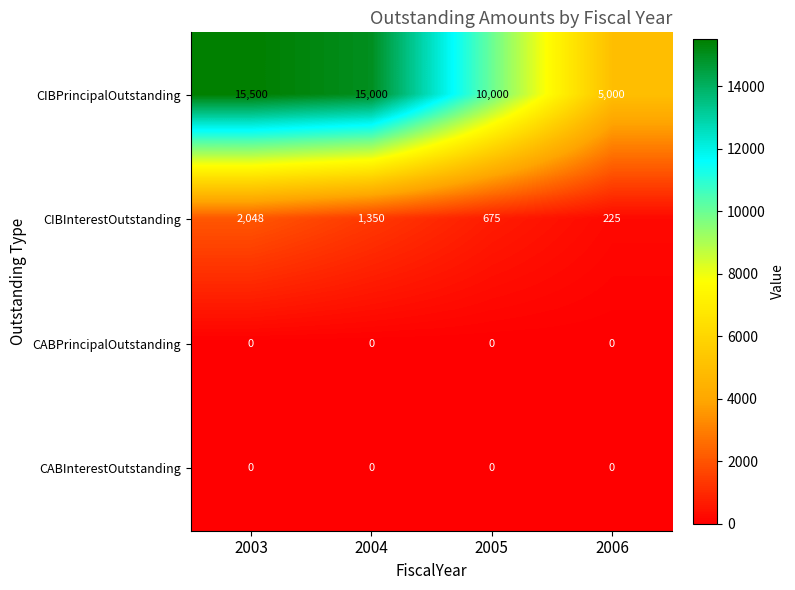

Where does the CIBInterestOutstanding series first go above 1350?

2003